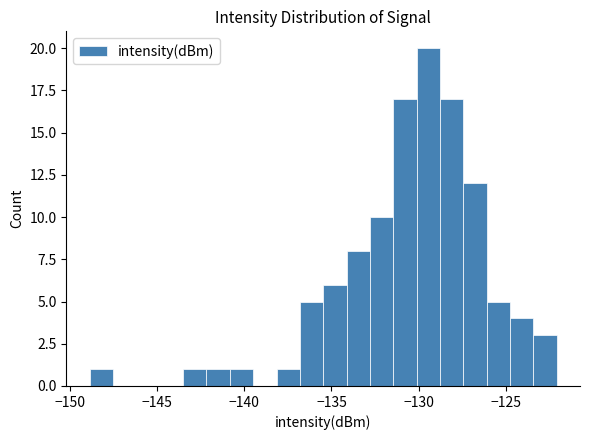

Read against the x-axis, roughly where is the centre of the tallest bar?

-129.5